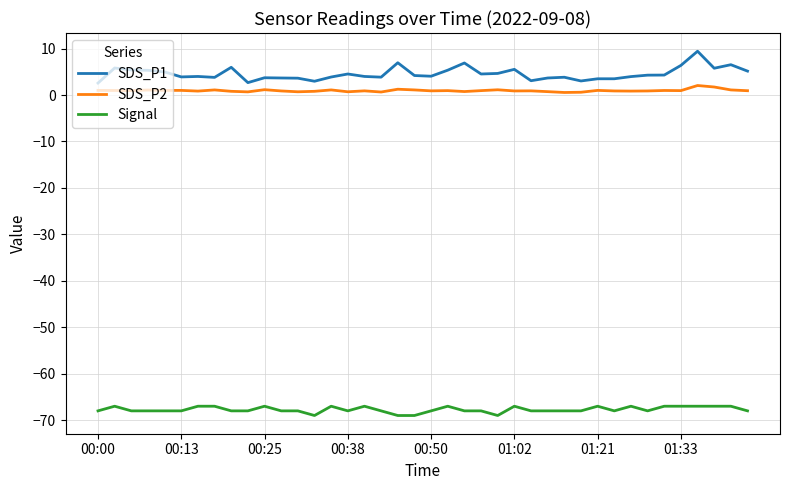

Which series has the largest range (max minus min)?

SDS_P1